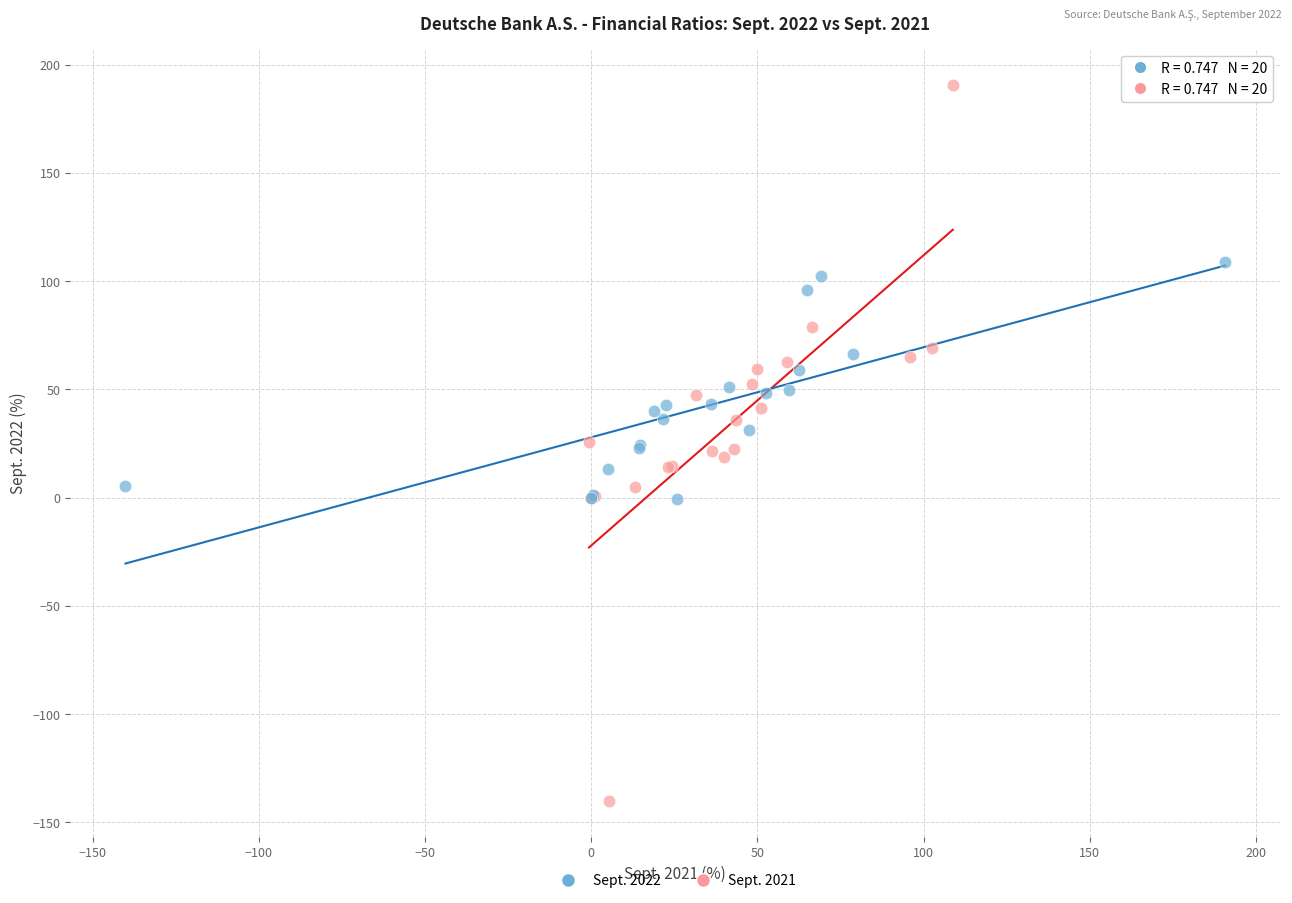

Which series contains the lowest Y value?

Sept. 2021